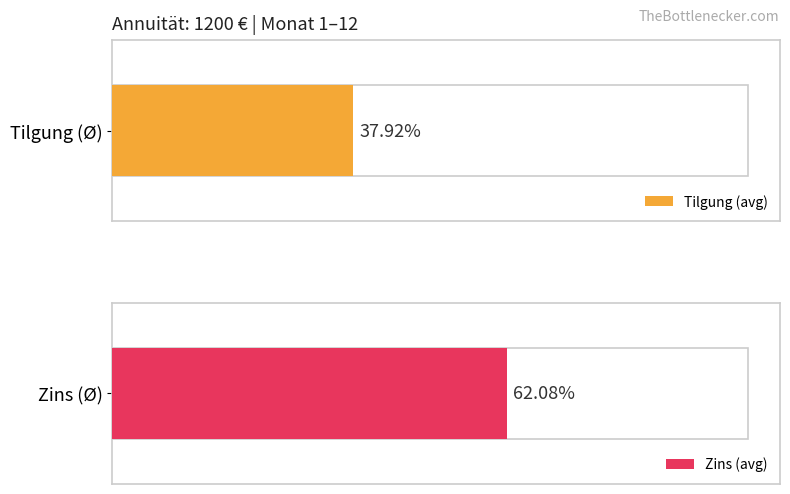

What is the average value of the Zins series?

745